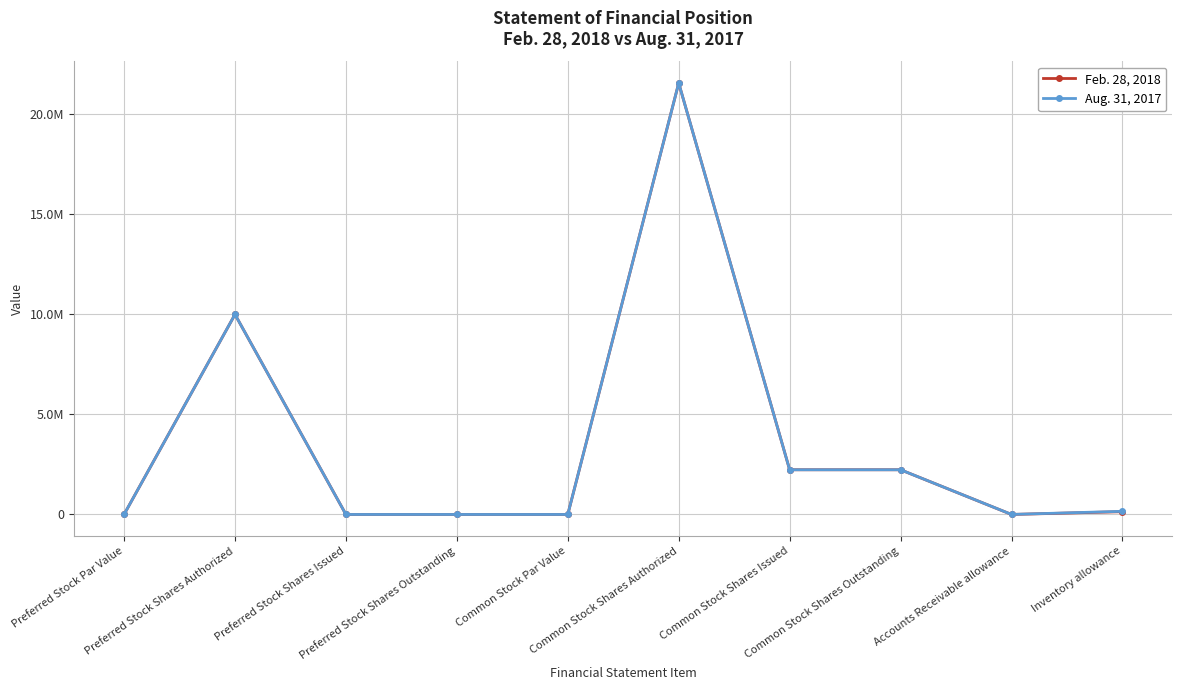

The value of Aug. 31, 2017 at Common Stock Shares Outstanding is 760196. True or false?

False